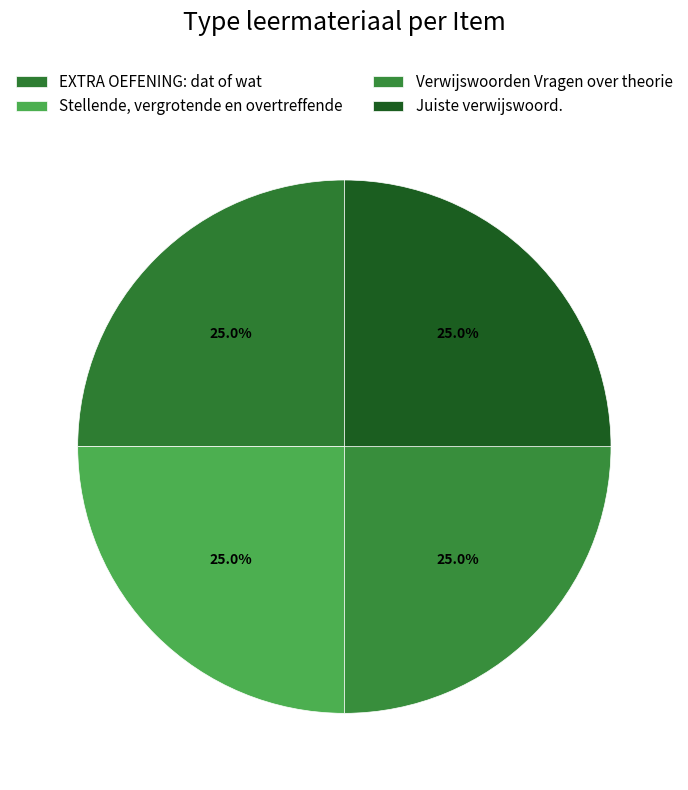

What percentage do EXTRA OEFENING: dat of wat and Verwijswoorden Vragen over theorie together represent?

50.0%